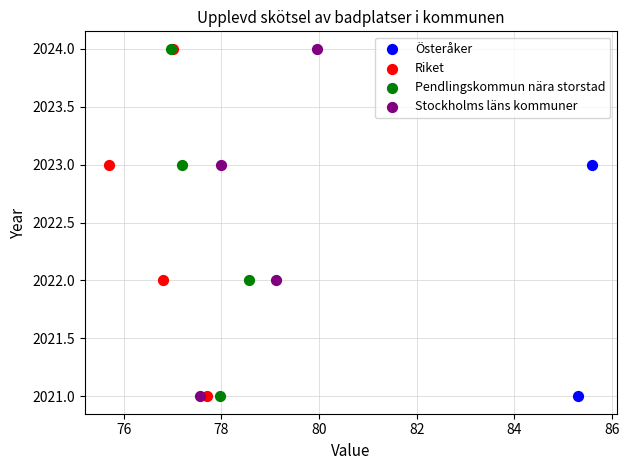

What are all the series names shown in the legend?

Österåker, Riket, Pendlingskommun nära storstad, Stockholms läns kommuner